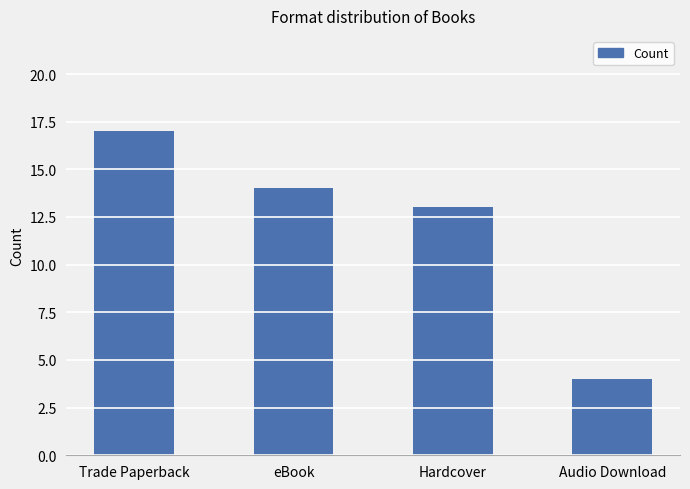

List the labels in order of value, smallest first.

Audio Download, Hardcover, eBook, Trade Paperback